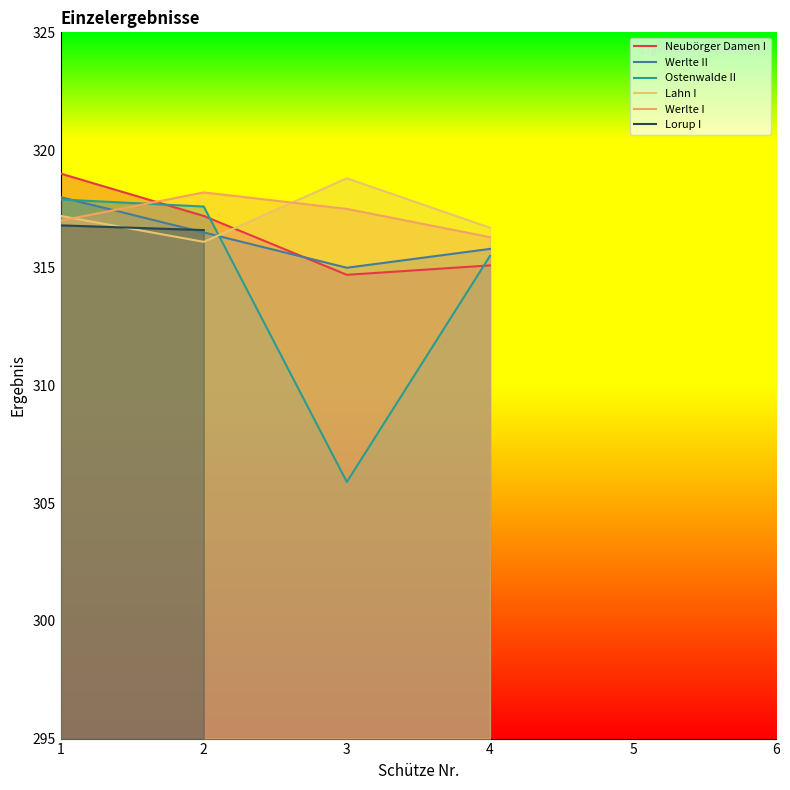

List the labels in order of Werlte II value, smallest first.

3, 4, 2, 1, 5, 6